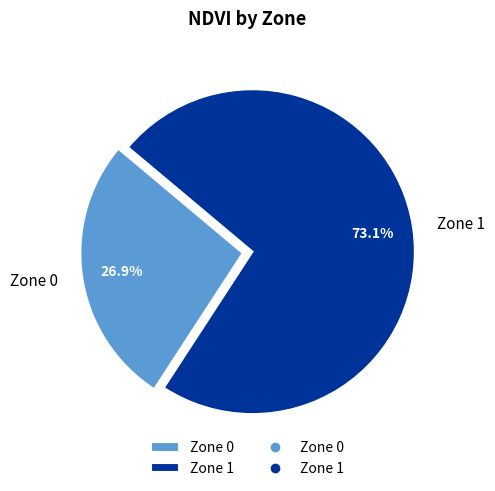

The Zone 1 slice represents 82% of the pie. True or false?

False